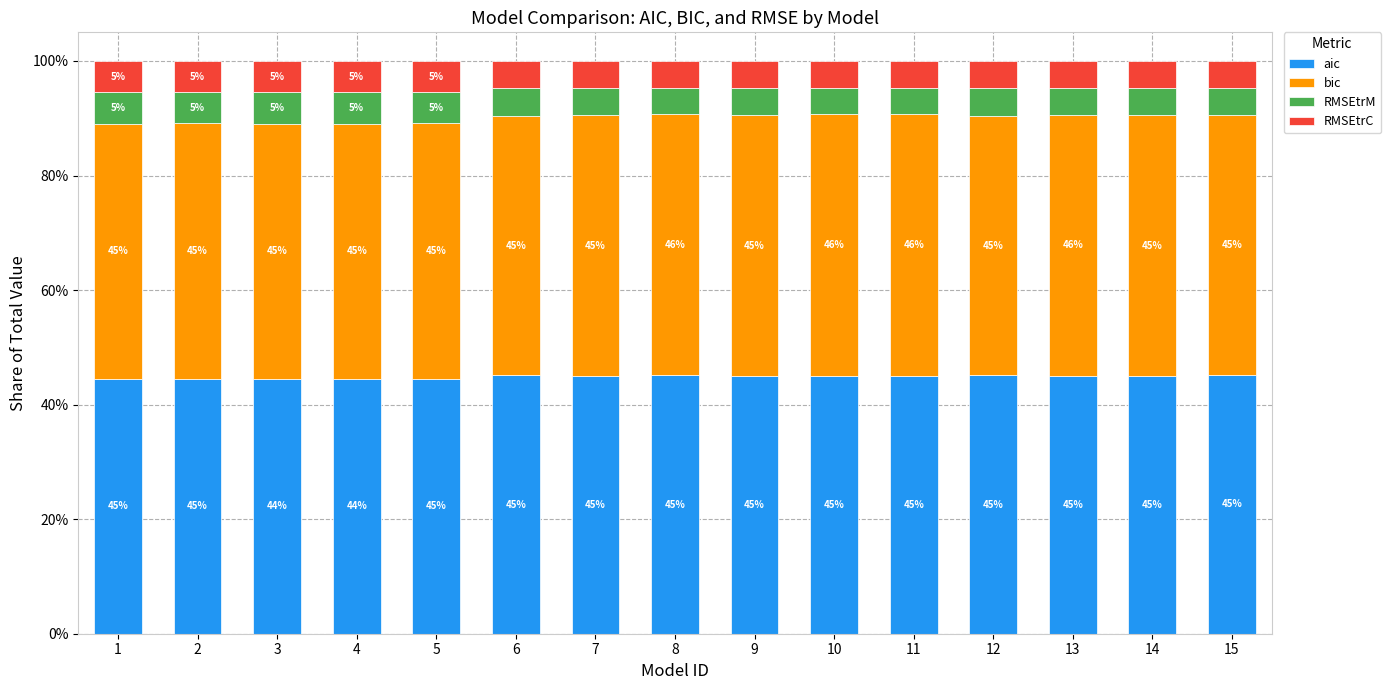

The aic series shows 44.5 at 2. True or false?

True